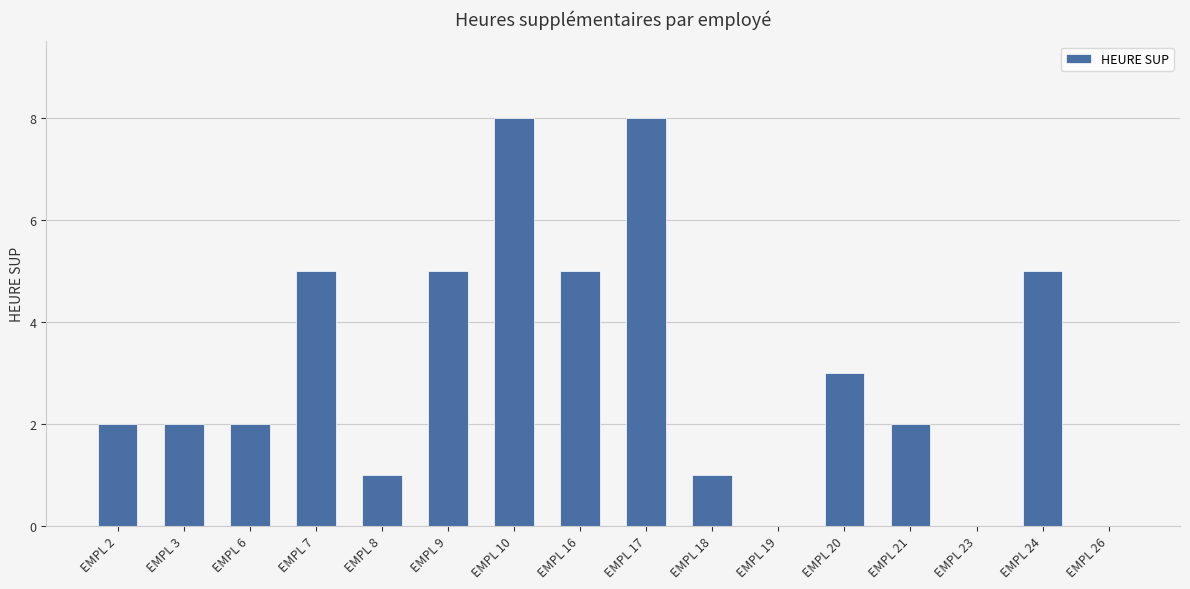

How many categories are shown in the chart?

16